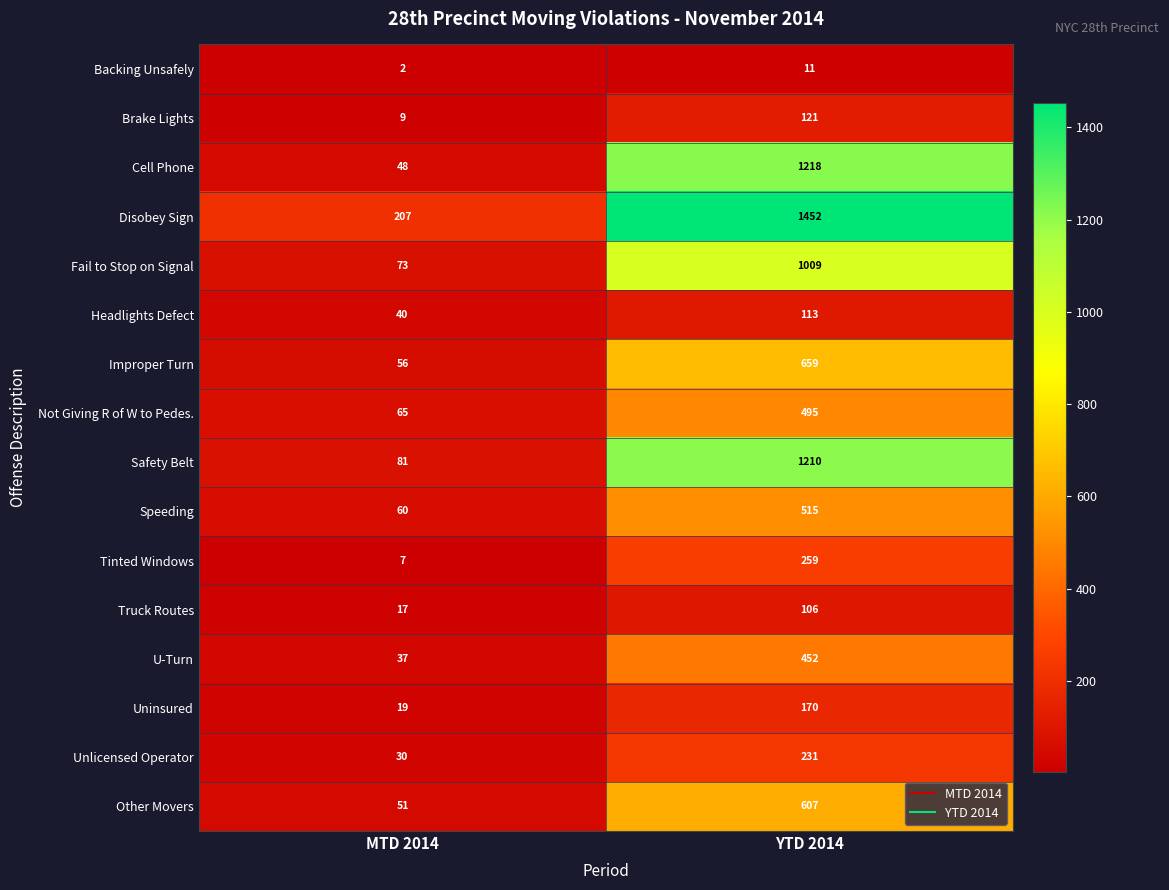

What is the minimum value shown in the chart?

2